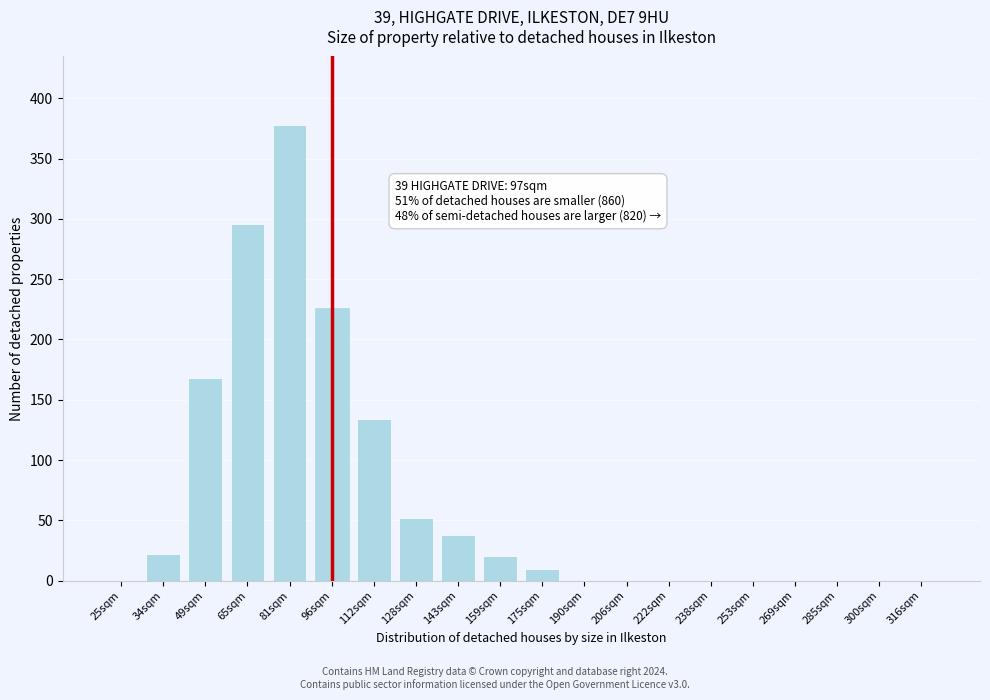

Reading left to right, list all the values displayed in this chart.

25sqm=0	34sqm=22	49sqm=168	65sqm=296	81sqm=378	96sqm=226	112sqm=134	128sqm=52	143sqm=38	159sqm=20	175sqm=10	190sqm=0	206sqm=0	222sqm=0	238sqm=0	253sqm=0	269sqm=0	285sqm=0	300sqm=0	316sqm=0